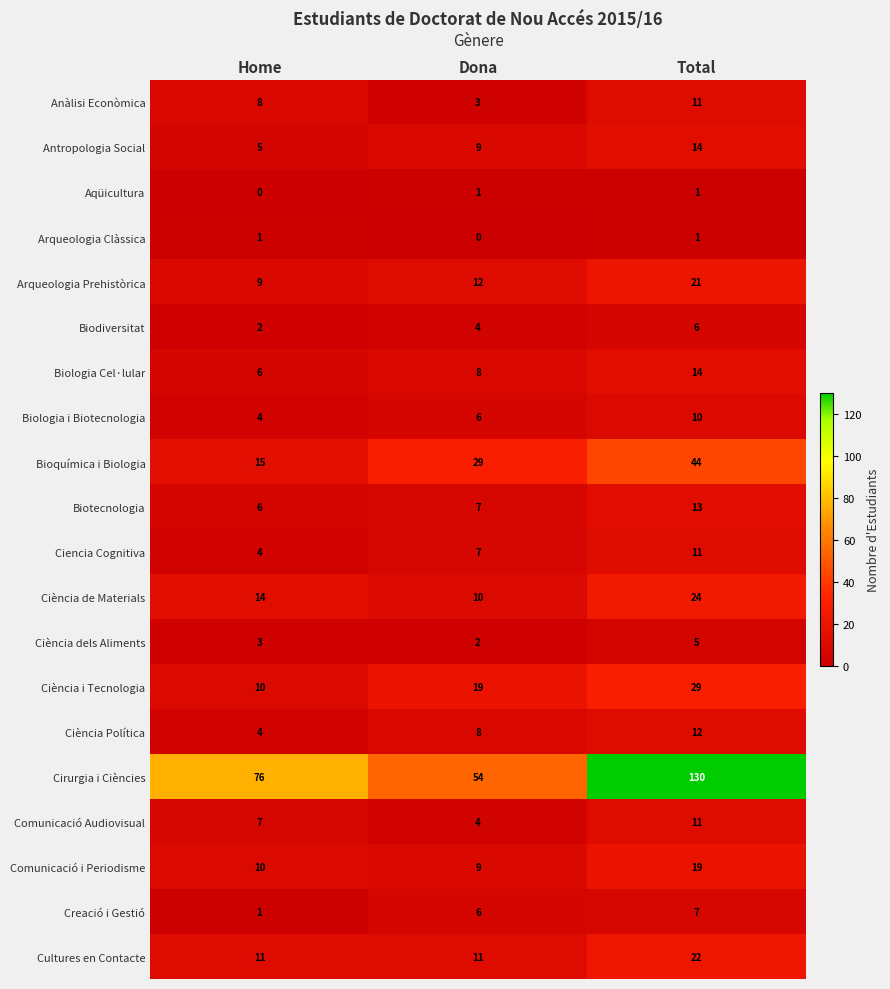

How many categories are shown in the chart?

3